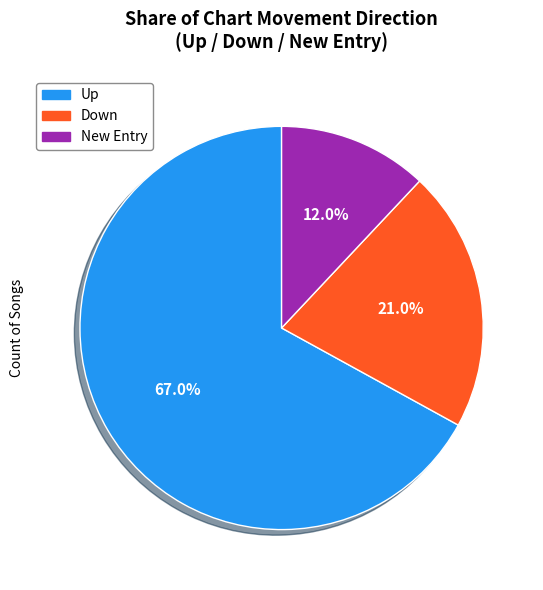

Is there a majority slice in this chart?

Yes